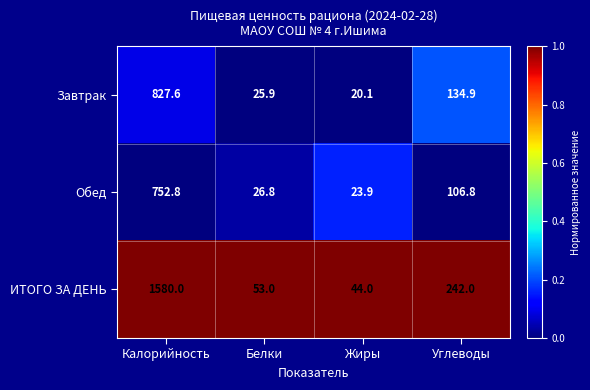

How many data points does each series have?

4